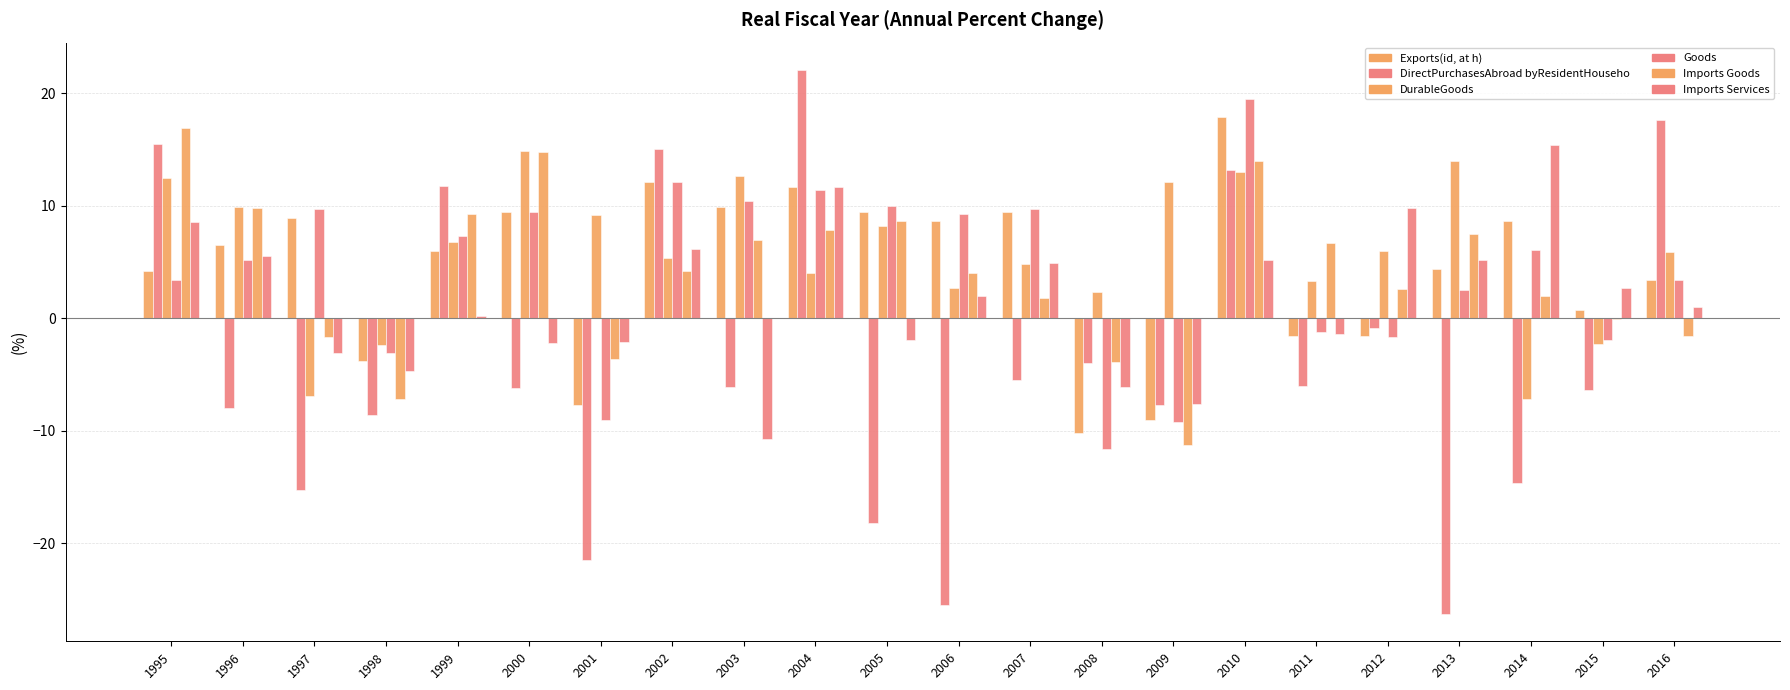

At which category is the sum across all series the highest?

2010